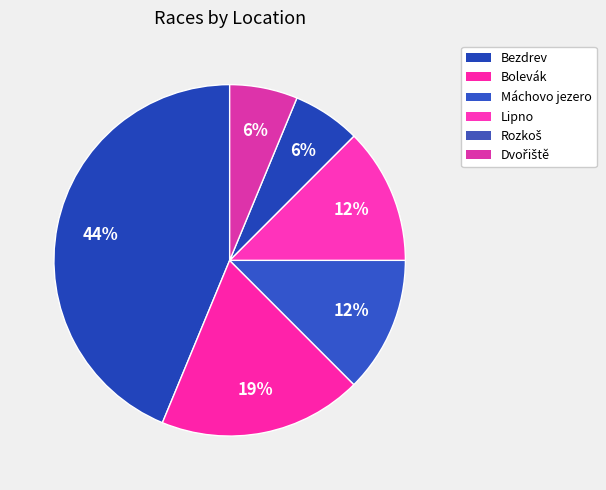

Count the number of slices in the pie.

6